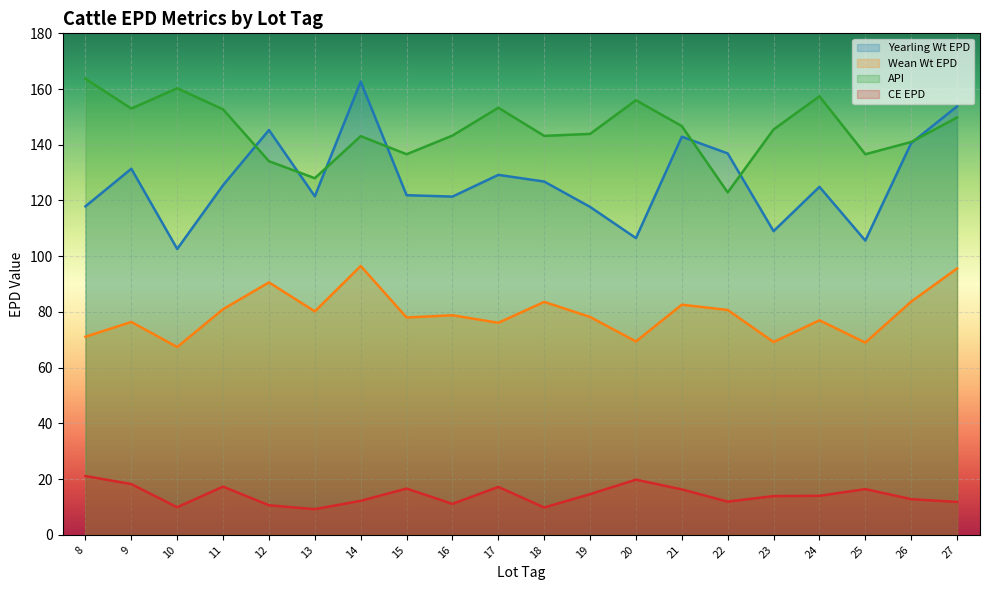

List the labels in order of API value, largest first.

8, 10, 24, 20, 17, 9, 11, 27, 21, 23, 19, 16, 18, 14, 26, 15, 25, 12, 13, 22